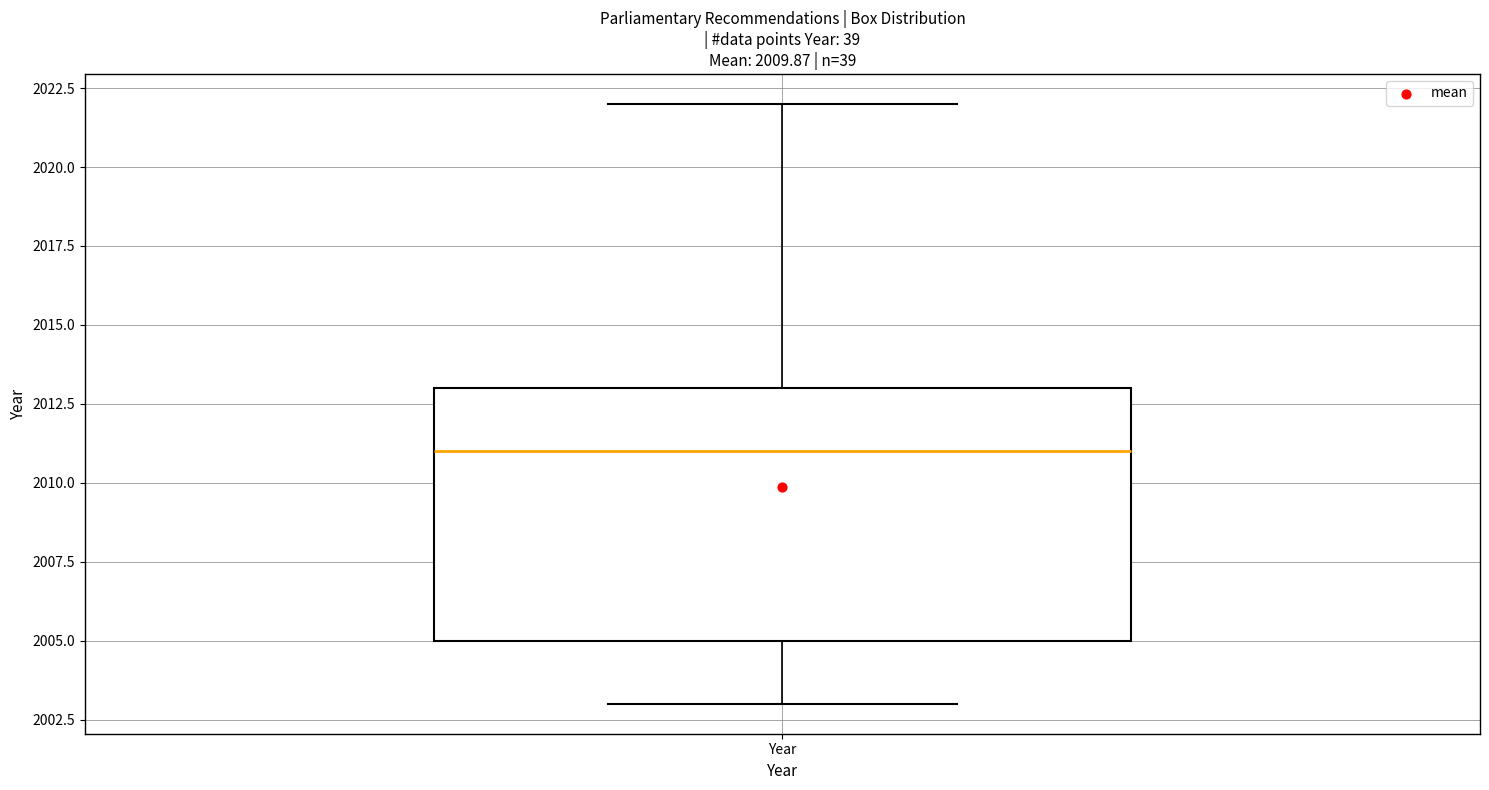

Transcribe this box plot: give where the median line is, the range the box spans, and where the two whiskers end, as read against the y-axis. The values are not printed on the chart, so give them approximately, as read against the axis.

median 2011, box 2005 to 2013, whiskers 2003 to 2022